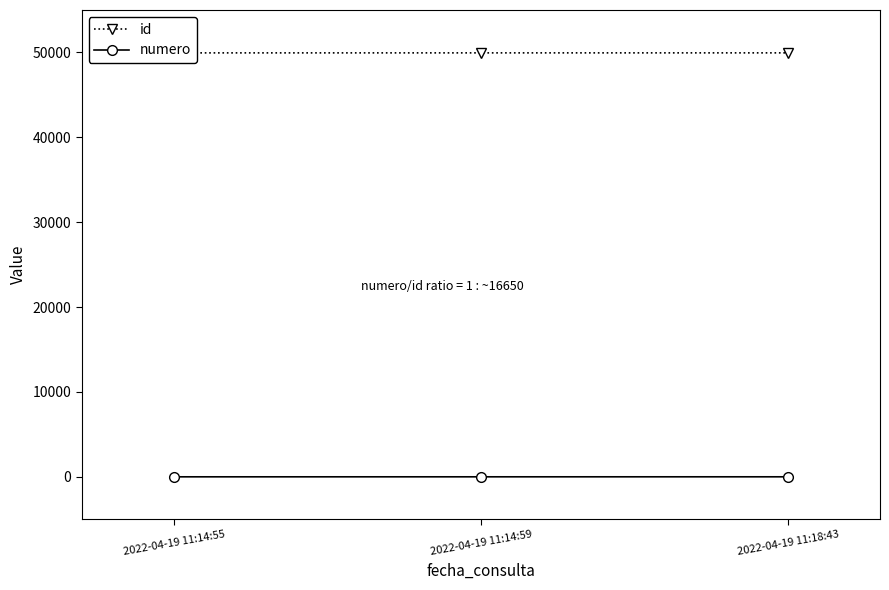

At which category is the sum across all series the highest?

2022-04-19 11:18:43